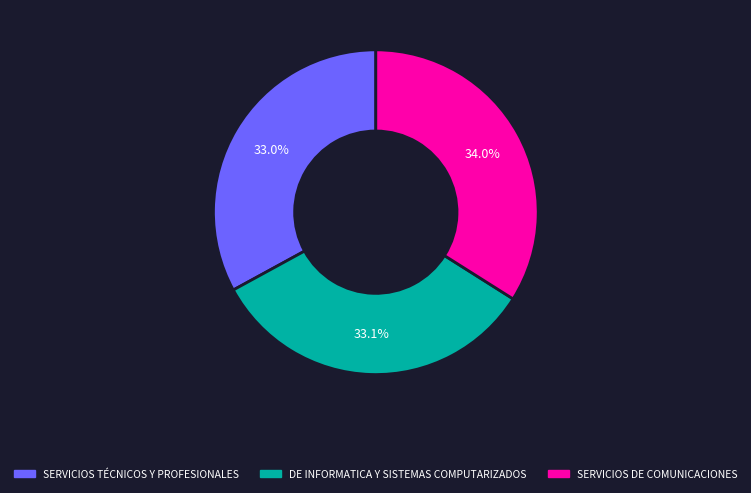

To the nearest percent, what percentage of the pie is SERVICIOS TÉCNICOS Y PROFESIONALES?

33%